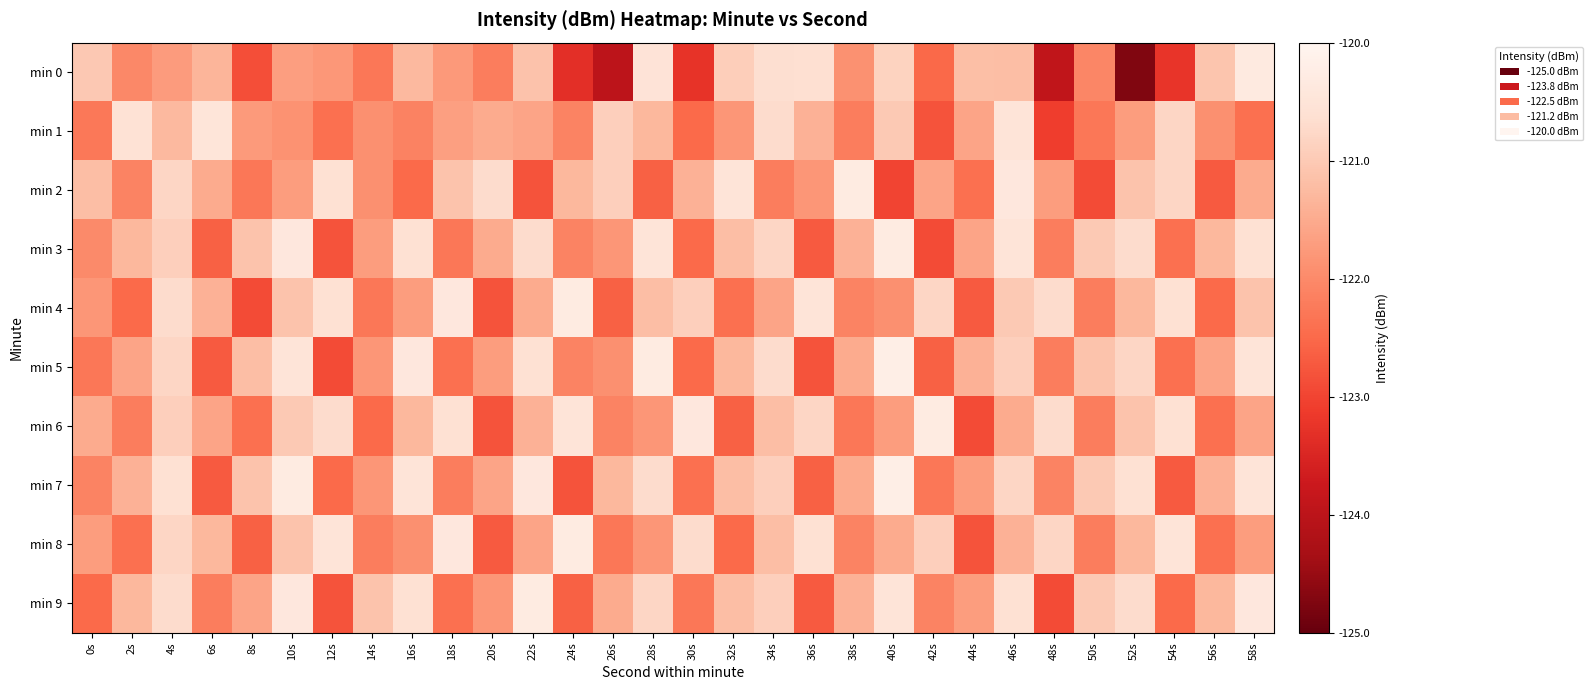

At 22s, list the series in order from largest to smallest.

min 9, min 7, min 5, min 3, min 0, min 6, min 4, min 1, min 8, min 2